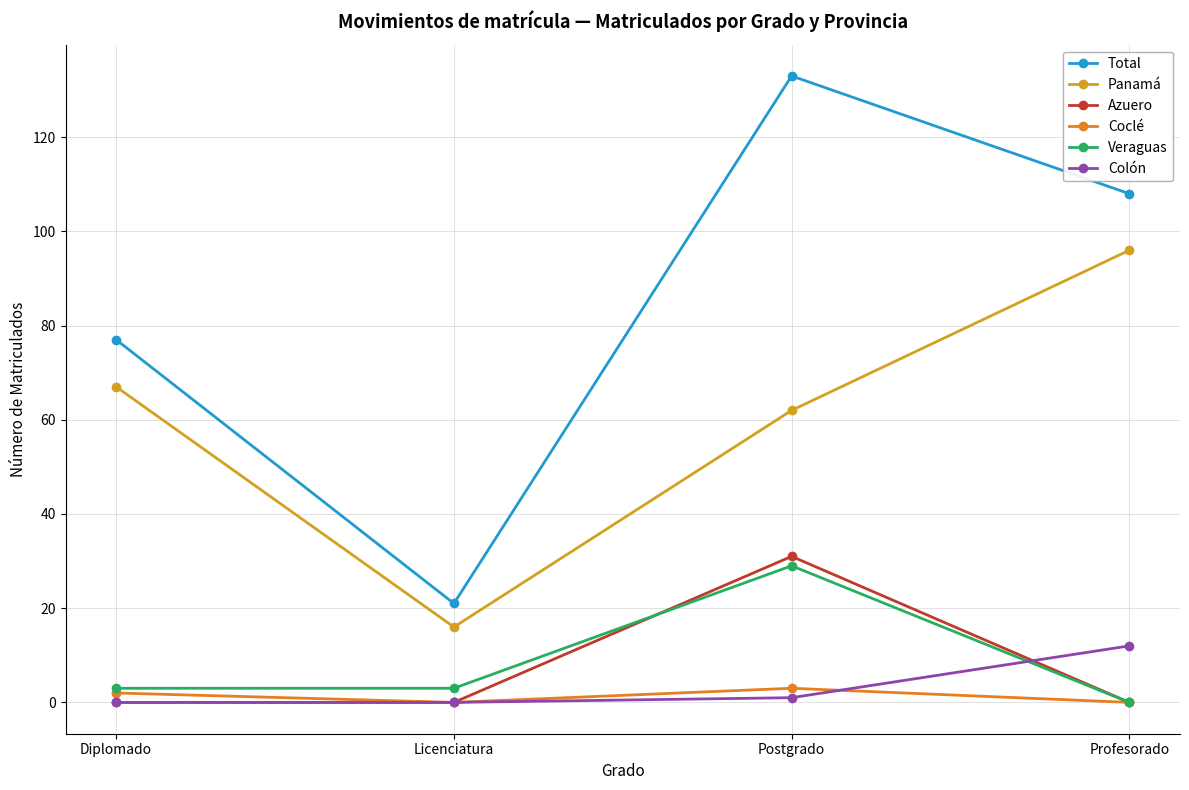

What is the difference between the maximum and minimum values in the Veraguas series?

29